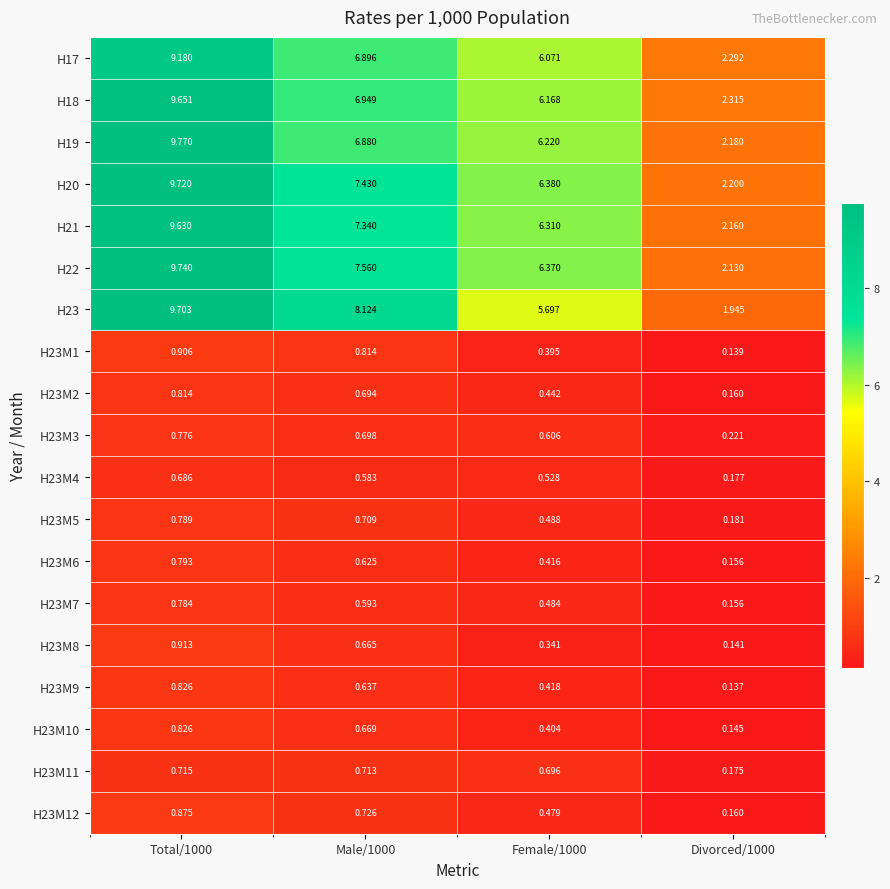

Reading left to right, what are all the values shown in this chart?

H17: Total/1000=9.2	Male/1000=6.9	Female/1000=6.1	Divorced/1000=2.3
H18: Total/1000=9.7	Male/1000=6.9	Female/1000=6.2	Divorced/1000=2.3
H19: Total/1000=9.8	Male/1000=6.9	Female/1000=6.2	Divorced/1000=2.2
H20: Total/1000=9.7	Male/1000=7.4	Female/1000=6.4	Divorced/1000=2.2
H21: Total/1000=9.6	Male/1000=7.3	Female/1000=6.3	Divorced/1000=2.2
H22: Total/1000=9.7	Male/1000=7.6	Female/1000=6.4	Divorced/1000=2.1
H23: Total/1000=9.7	Male/1000=8.1	Female/1000=5.7	Divorced/1000=1.9
H23M1: Total/1000=0.9	Male/1000=0.8	Female/1000=0.4	Divorced/1000=0.1
H23M2: Total/1000=0.8	Male/1000=0.7	Female/1000=0.4	Divorced/1000=0.2
H23M3: Total/1000=0.8	Male/1000=0.7	Female/1000=0.6	Divorced/1000=0.2
H23M4: Total/1000=0.7	Male/1000=0.6	Female/1000=0.5	Divorced/1000=0.2
H23M5: Total/1000=0.8	Male/1000=0.7	Female/1000=0.5	Divorced/1000=0.2
H23M6: Total/1000=0.8	Male/1000=0.6	Female/1000=0.4	Divorced/1000=0.2
H23M7: Total/1000=0.8	Male/1000=0.6	Female/1000=0.5	Divorced/1000=0.2
H23M8: Total/1000=0.9	Male/1000=0.7	Female/1000=0.3	Divorced/1000=0.1
H23M9: Total/1000=0.8	Male/1000=0.6	Female/1000=0.4	Divorced/1000=0.1
H23M10: Total/1000=0.8	Male/1000=0.7	Female/1000=0.4	Divorced/1000=0.1
H23M11: Total/1000=0.7	Male/1000=0.7	Female/1000=0.7	Divorced/1000=0.2
H23M12: Total/1000=0.9	Male/1000=0.7	Female/1000=0.5	Divorced/1000=0.2